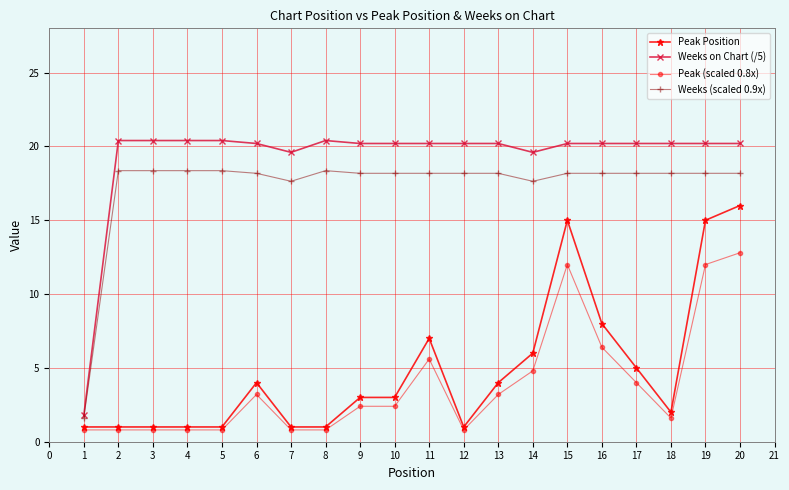

What is the difference between the highest and lowest values at 2?

19.6